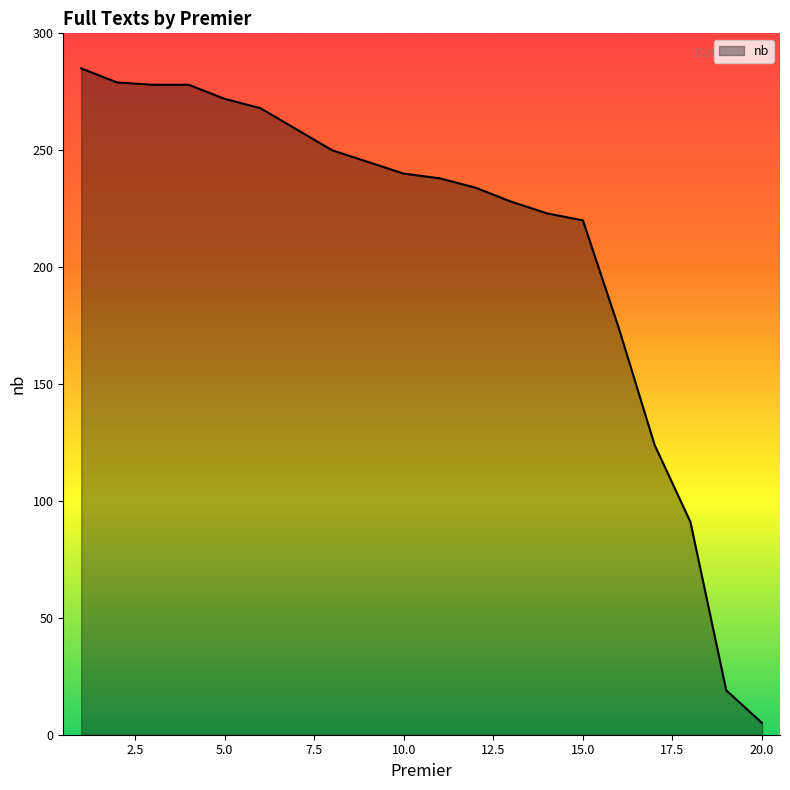

What is the maximum value shown in the chart?

285